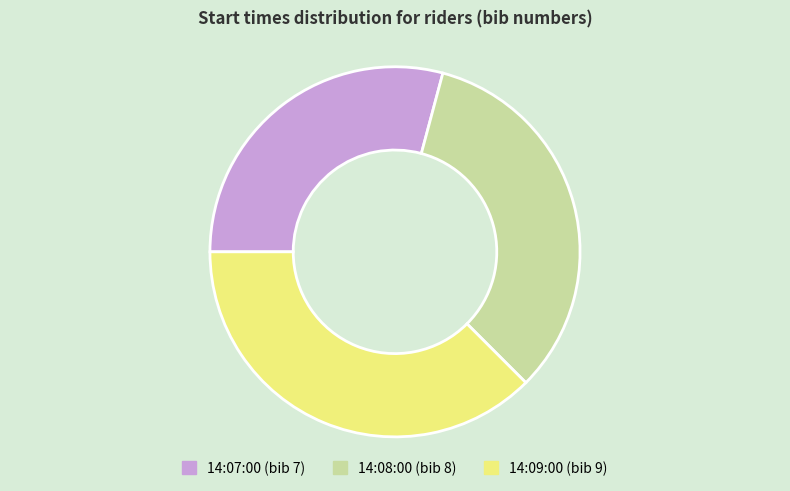

Which slice is the smallest?

14:07:00